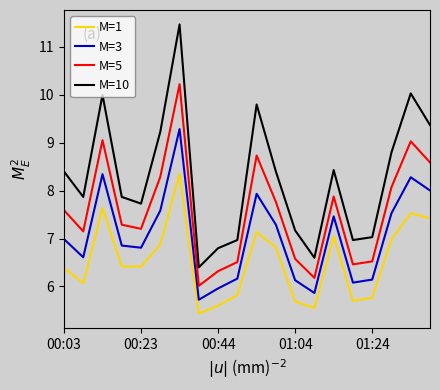

How many lines are shown in the chart?

4